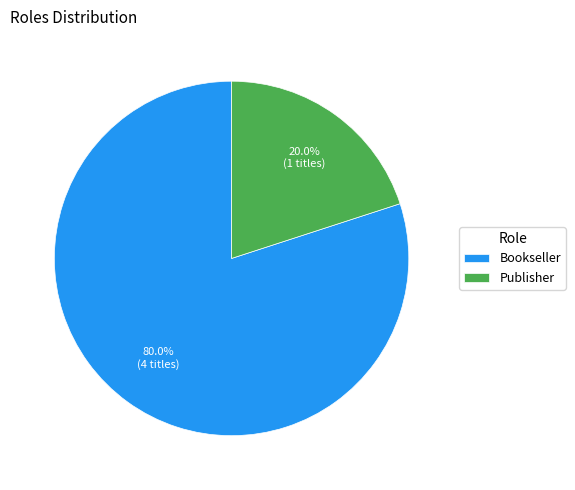

Count the number of slices in the pie.

2